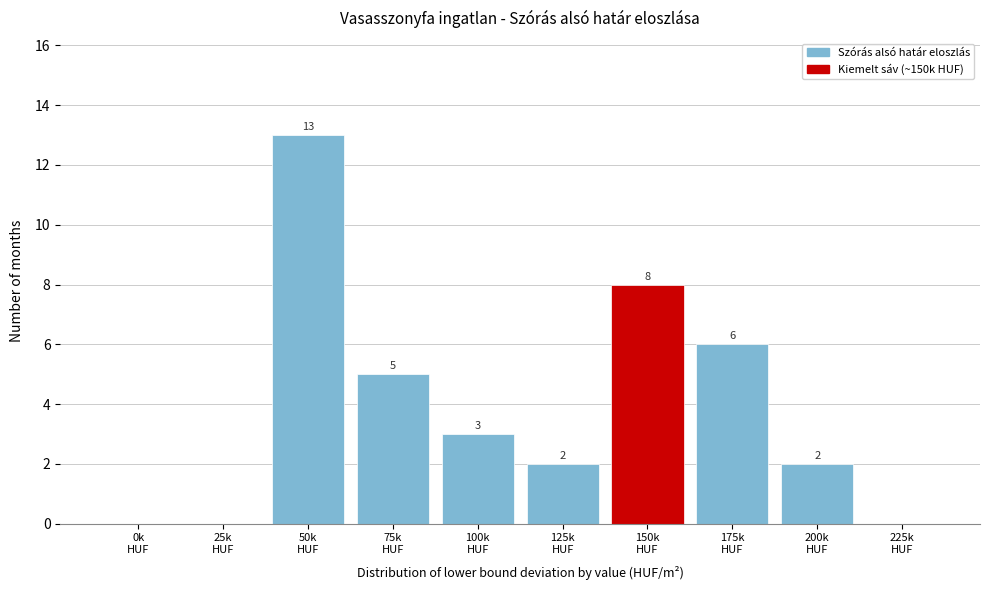

What is the maximum value shown in the chart?

13